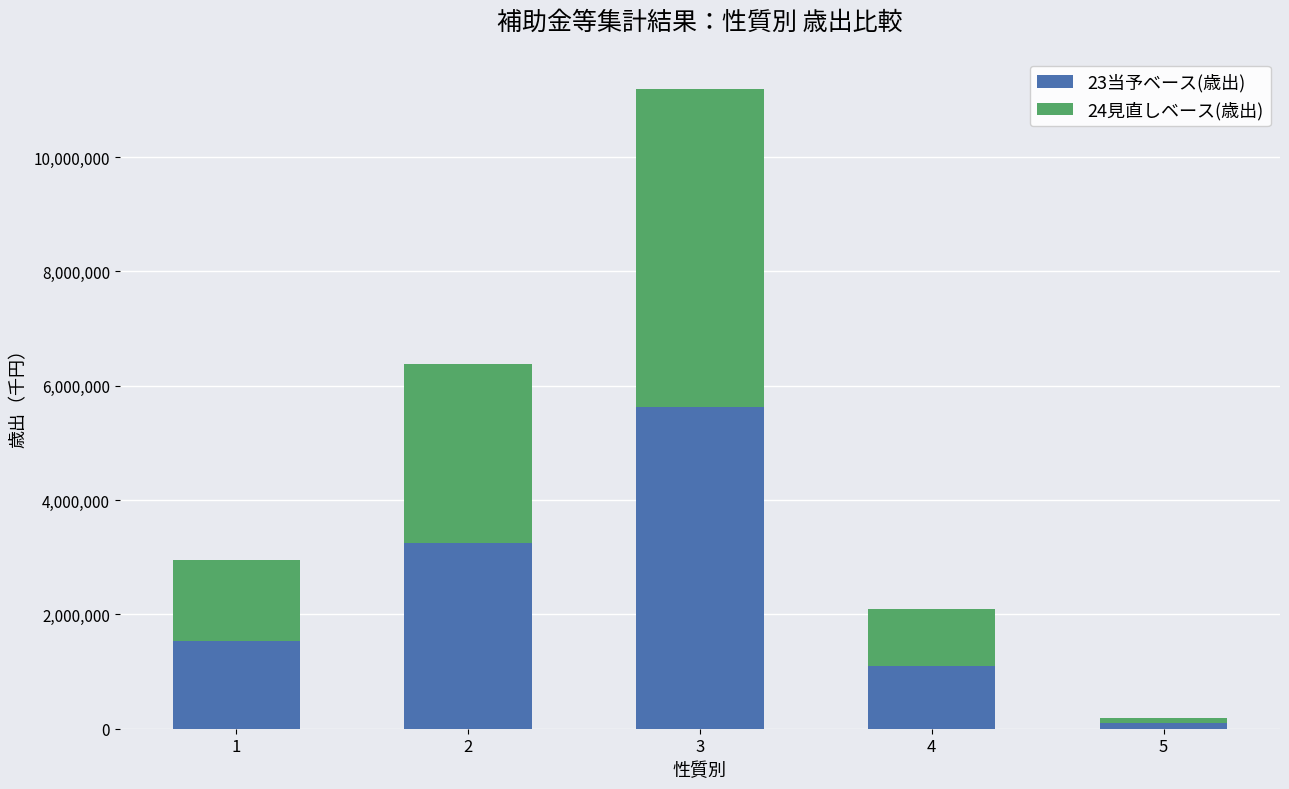

Does the chart contain stacked bars?

Yes